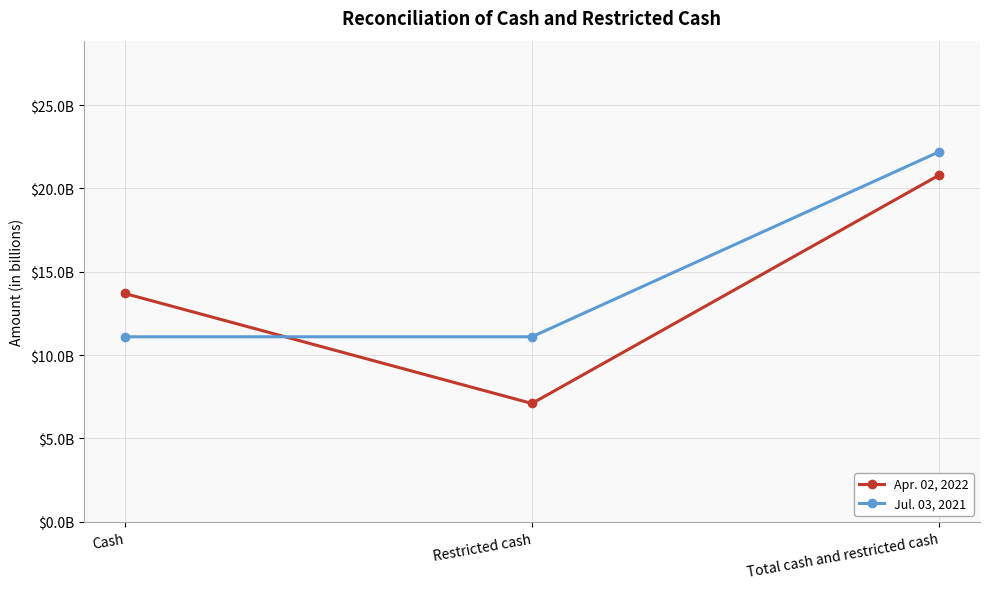

The value of Apr. 02, 2022 at Cash is 13.7. True or false?

True